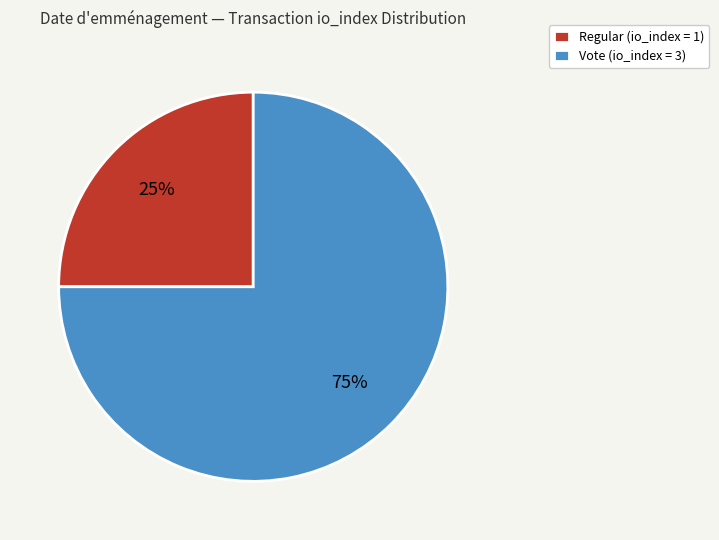

The Vote slice represents 63% of the pie. True or false?

False